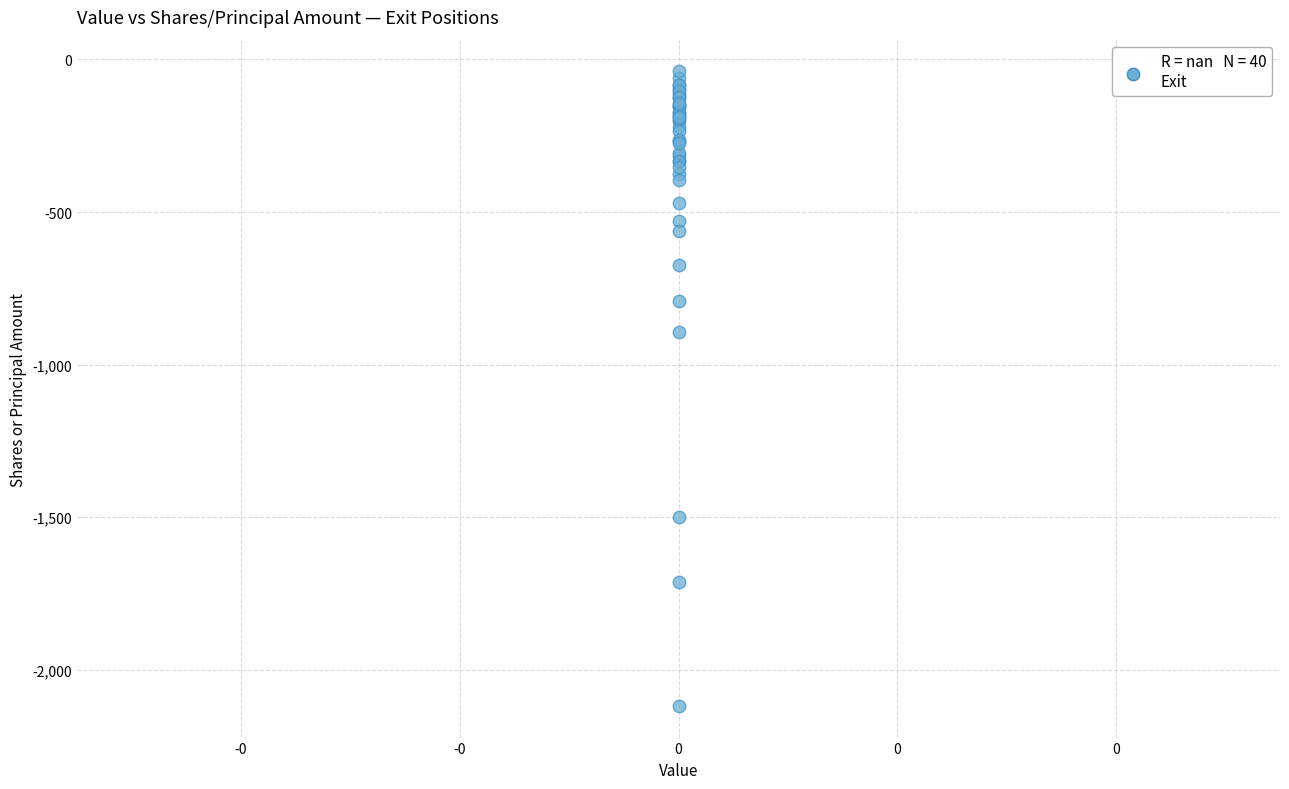

What Y value in the scatter plot is closest to -1079?

-895